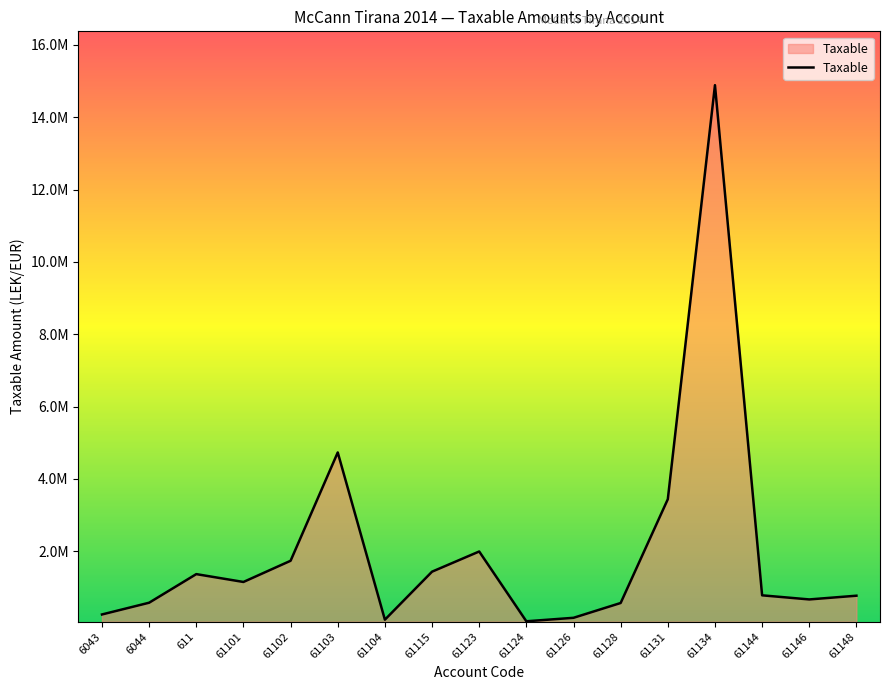

What is the ratio of the value at 61123 to the value at 61104?

18.8